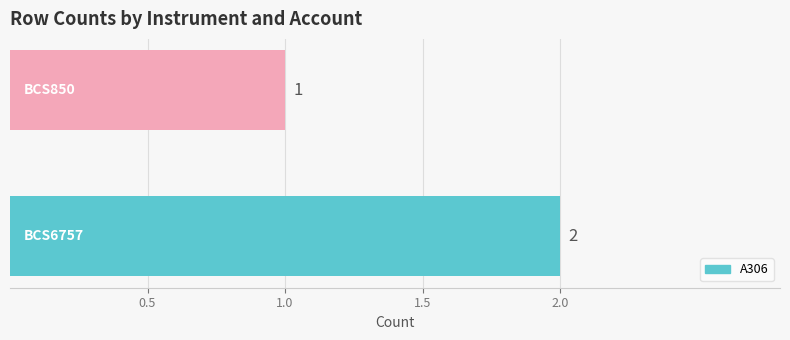

What is the sum of all values?

3